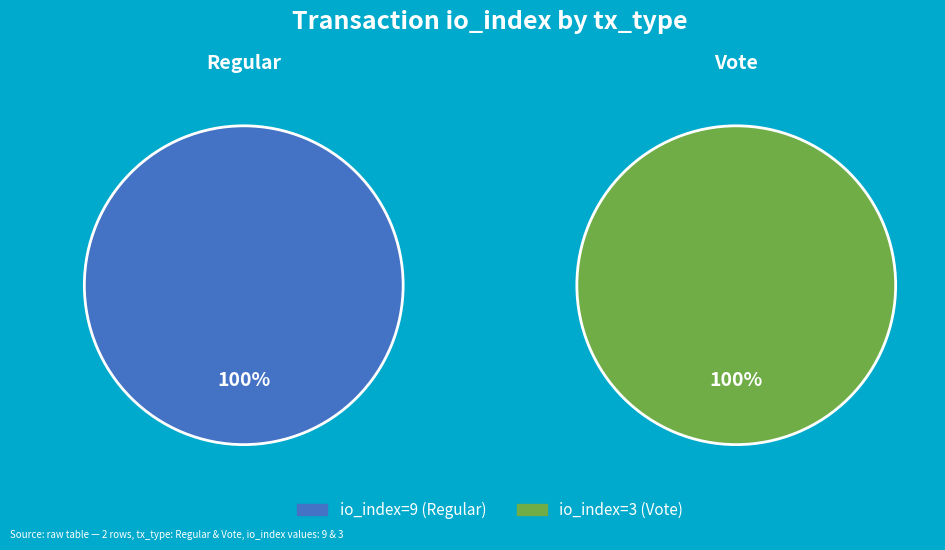

How many segments does this pie chart have?

2